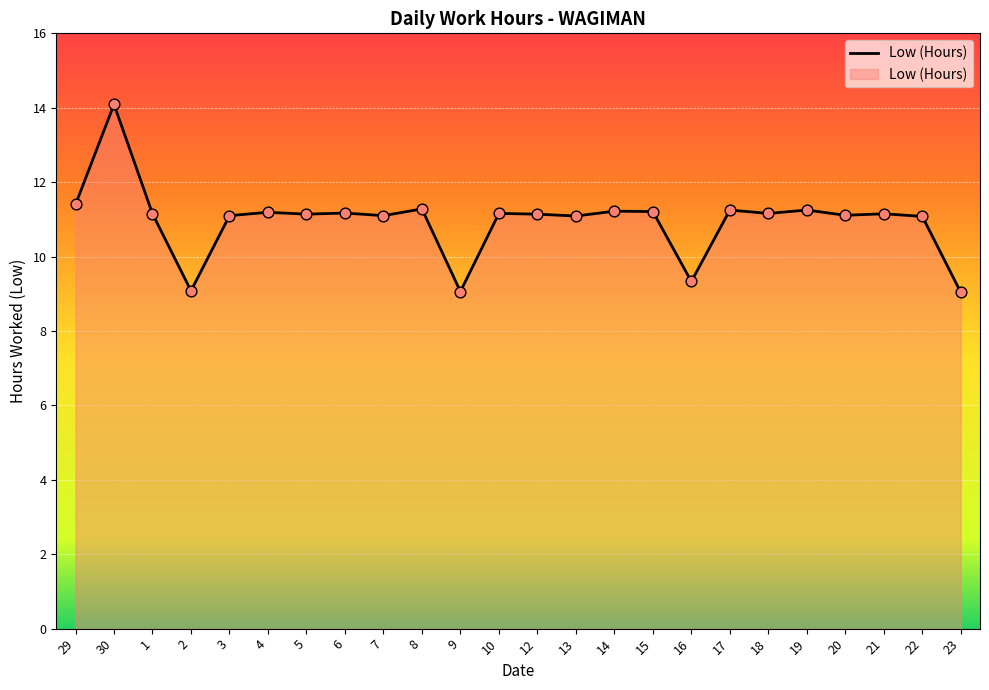

Approximately how many times larger is the value at 13 compared to 3?

1.0